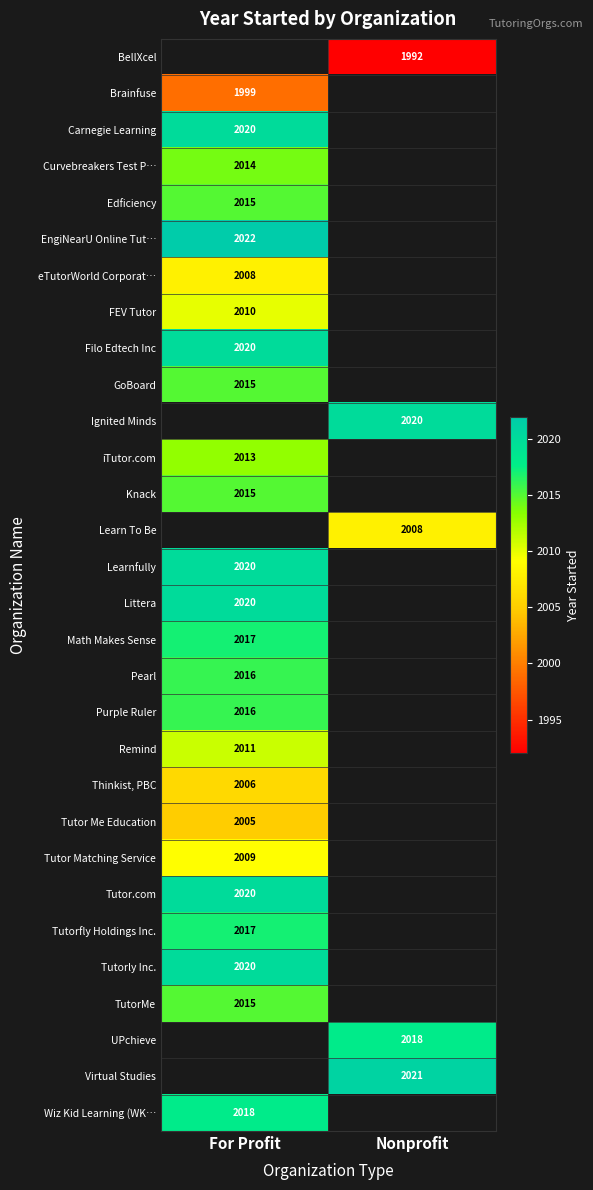

The BellXcel series shows 1992 at Nonprofit. True or false?

True